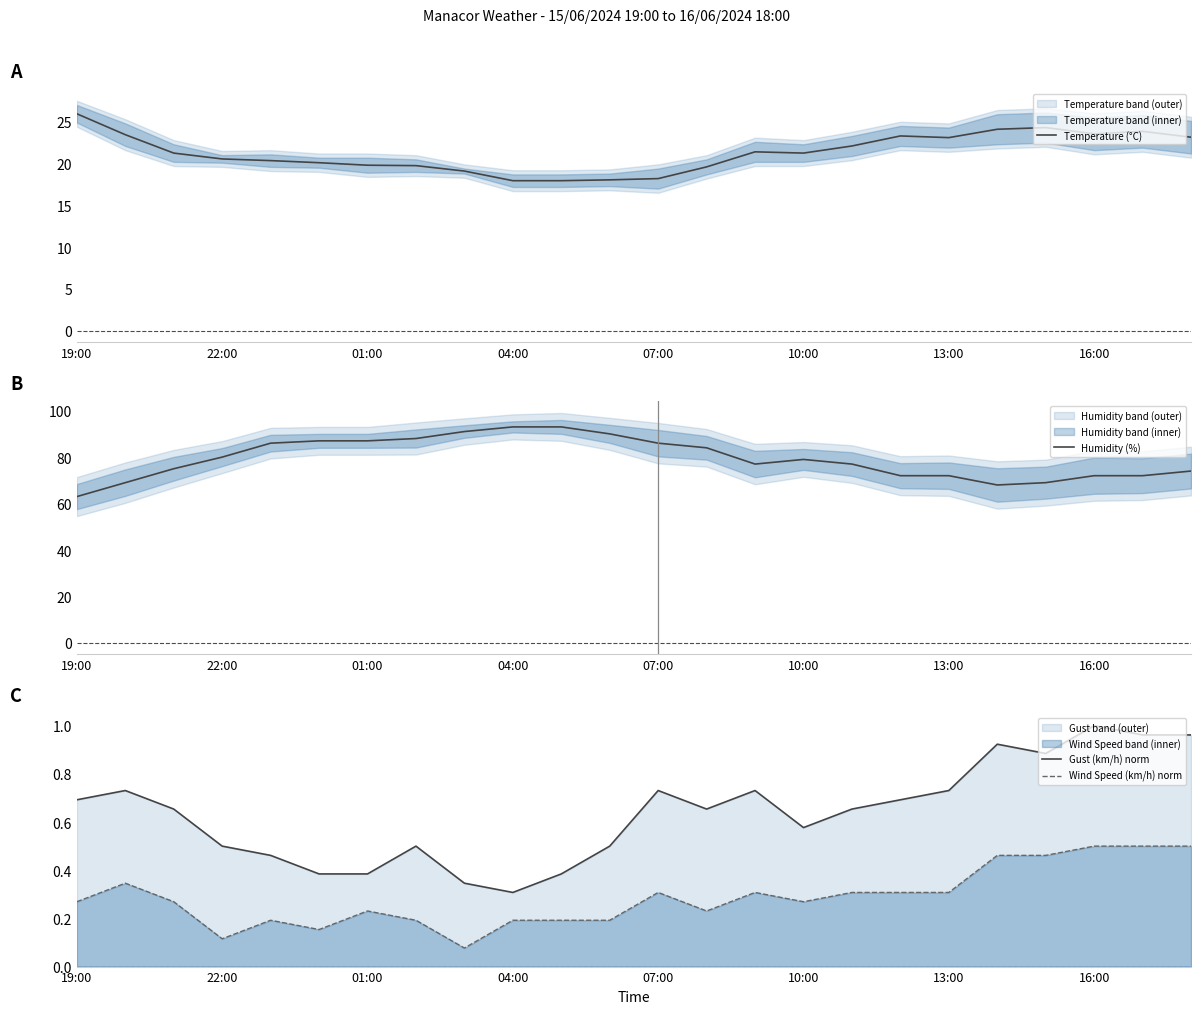

What are all the series names shown in the legend?

Temperature (°C), Humidity (%), Gust (km/h) norm, Wind Speed (km/h) norm